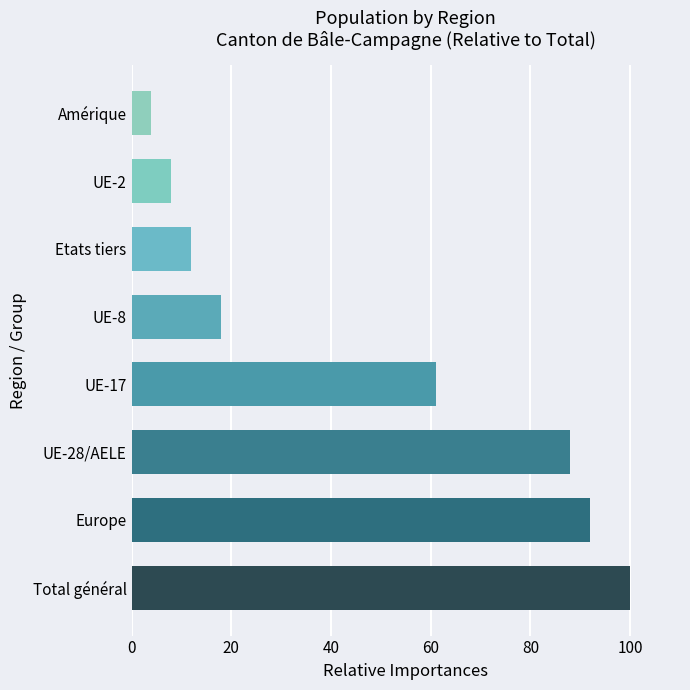

Rank the categories by value from highest to lowest.

Total général, Europe, UE-28/AELE, UE-17, UE-8, Etats tiers, UE-2, Amérique